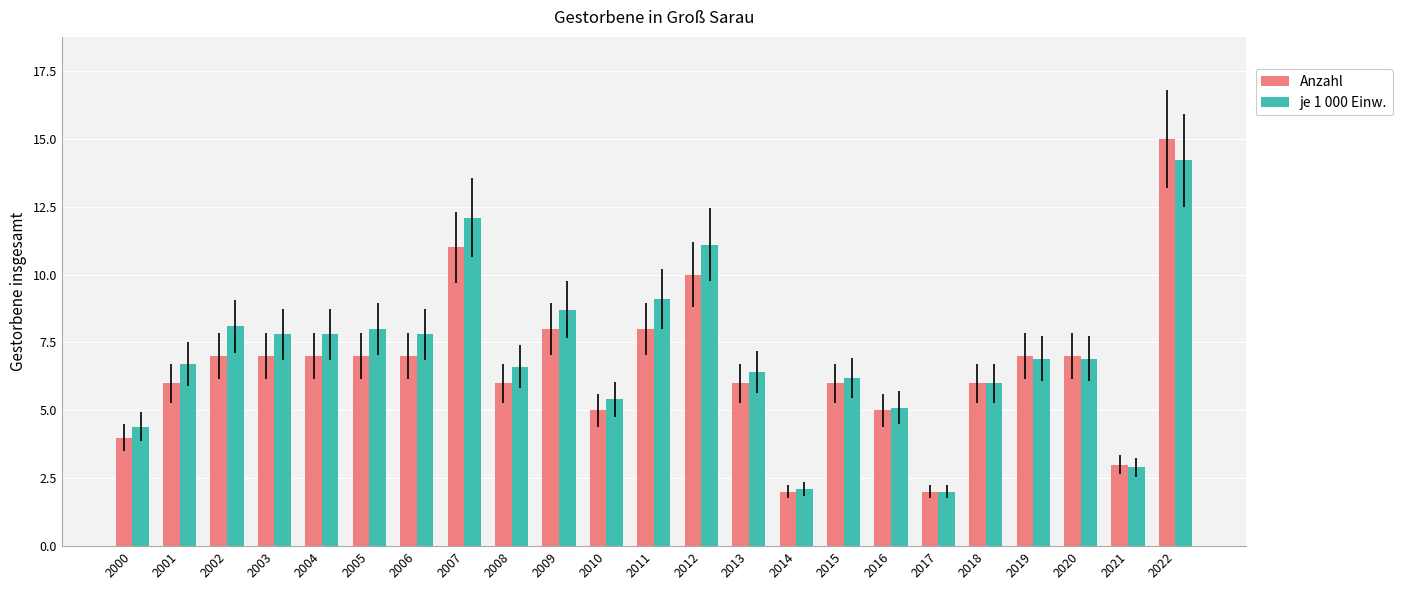

What is the total value across all series at 2000?

8.4